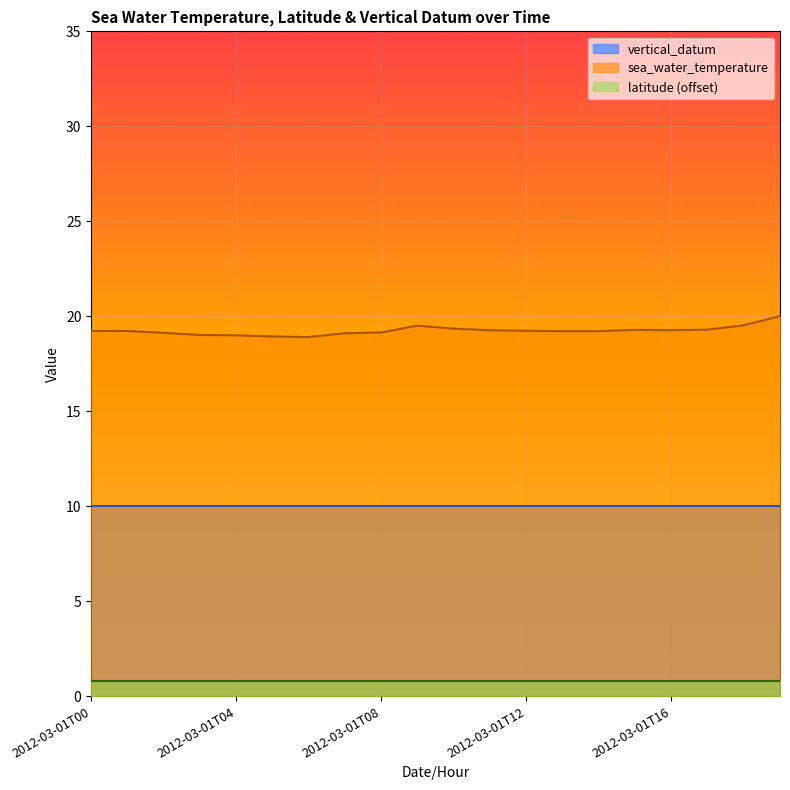

True or false: vertical_datum and latitude cross at least once.

False